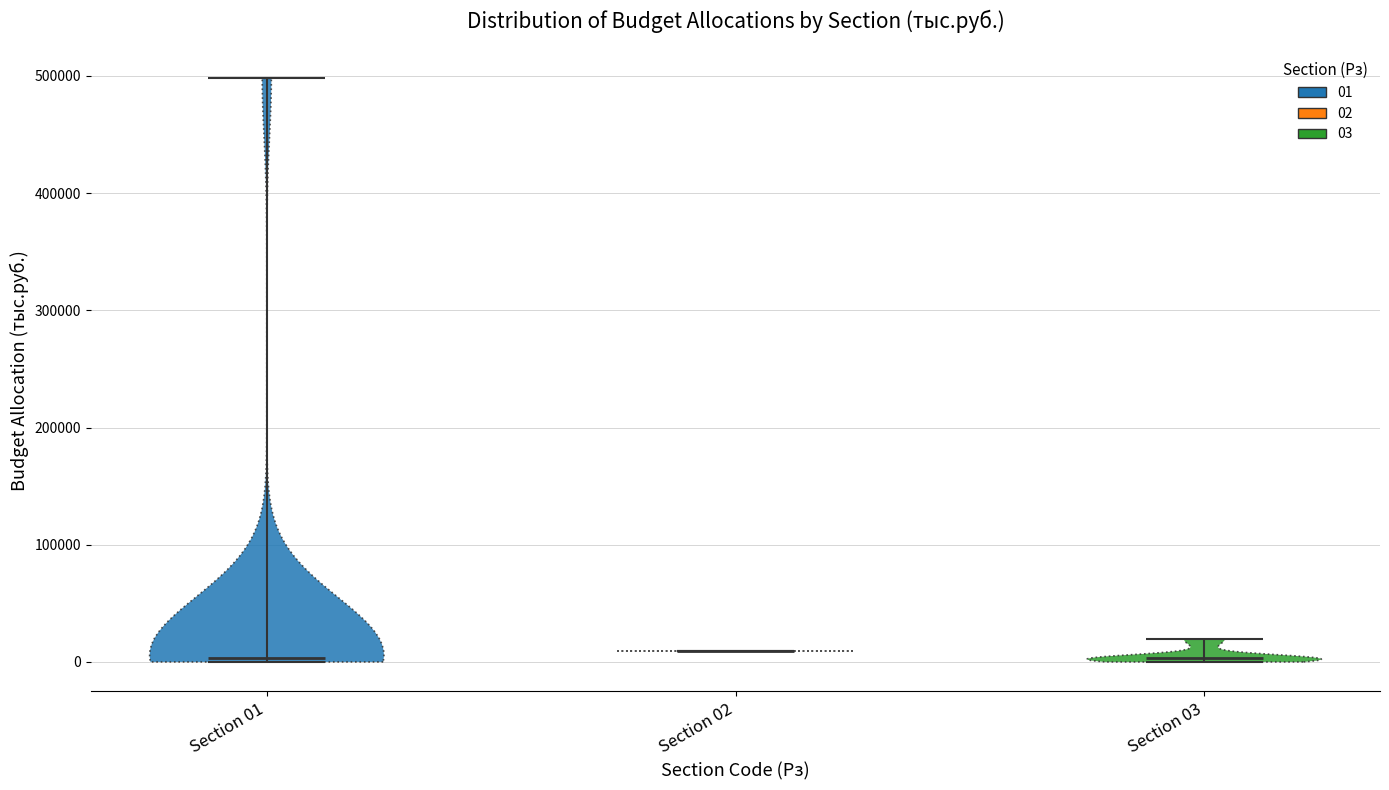

Reading left to right, read every violin against the y-axis: where its median line is, and the lowest and highest points it reaches. The values are not printed on the chart, so give them approximately, as read against the axis.

Section 01: median line 0, lowest point 0, highest point 500000
Section 02: median line 10000, lowest point 10000, highest point 10000
Section 03: median line 0, lowest point 0, highest point 20000